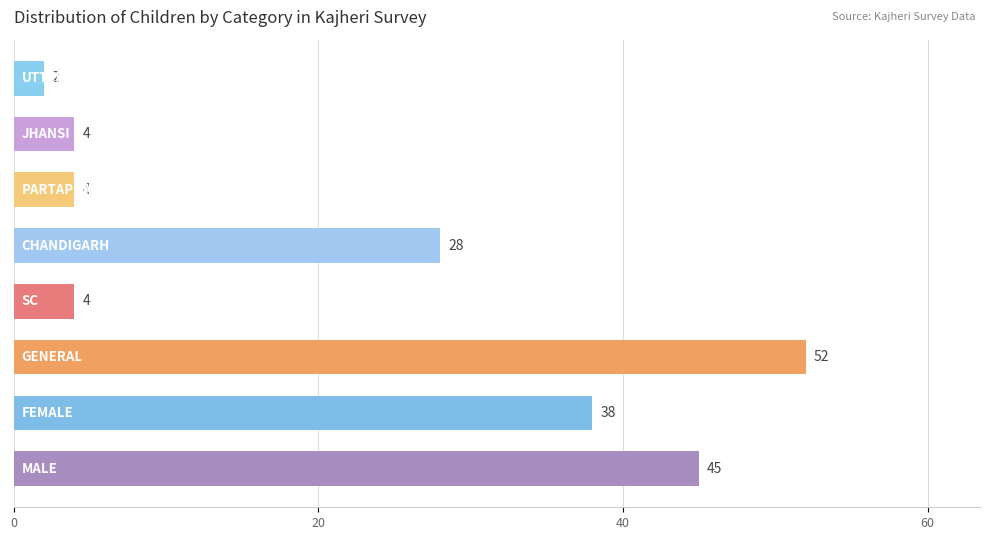

What is the difference between the maximum and second lowest values?

48